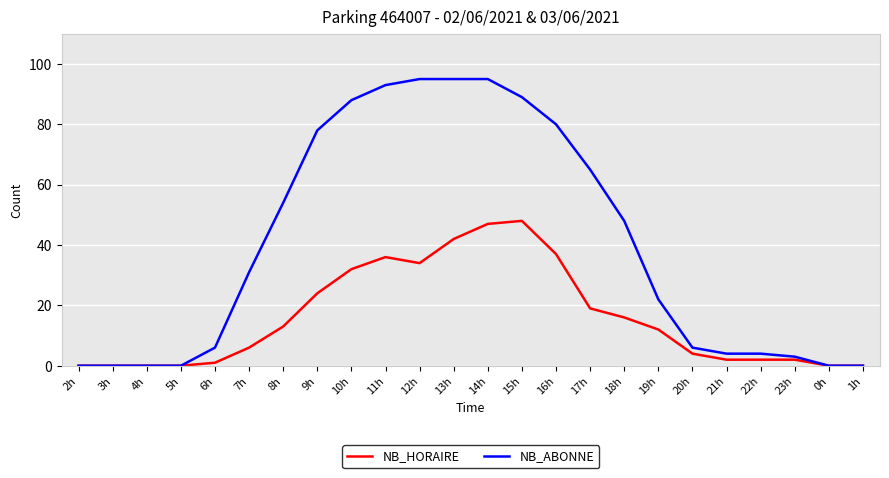

At 20h, list the series in order from smallest to largest.

NB_HORAIRE, NB_ABONNE